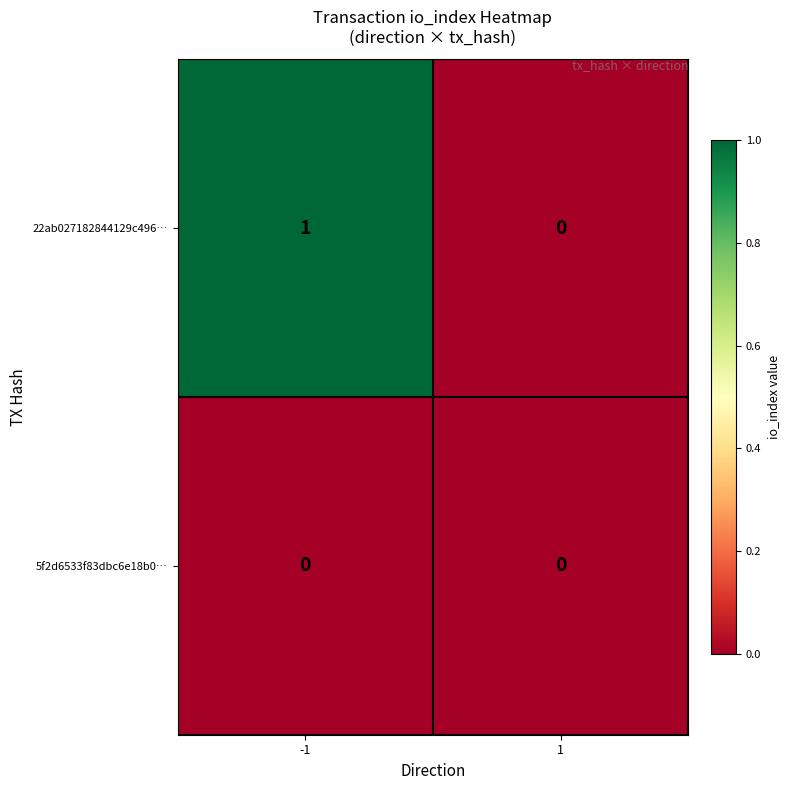

True or false: 22ab027182844129c496… has a value of 0 at 1.

True